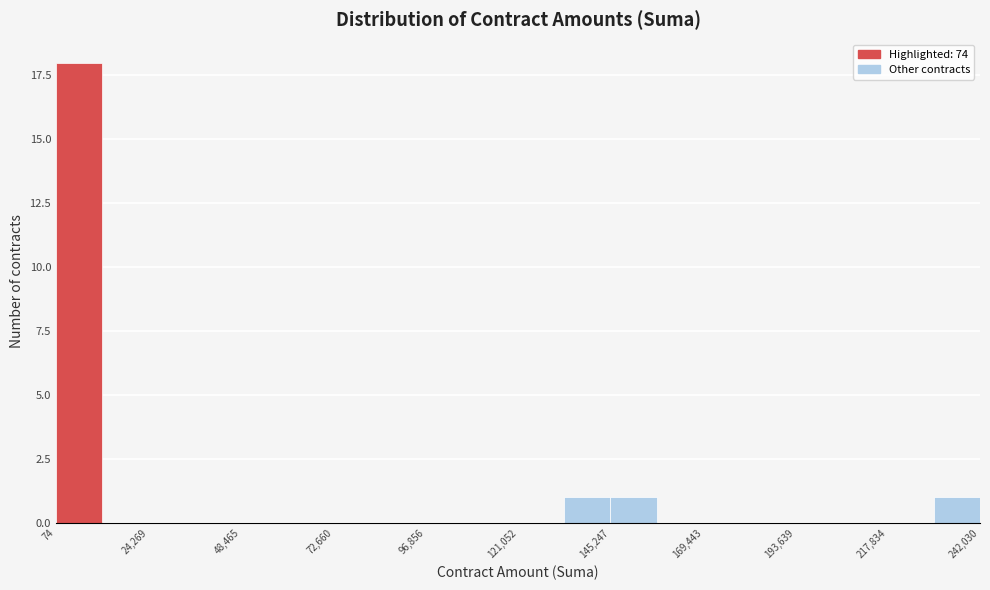

Read against the x-axis, roughly where is the centre of the tallest bar?

5000